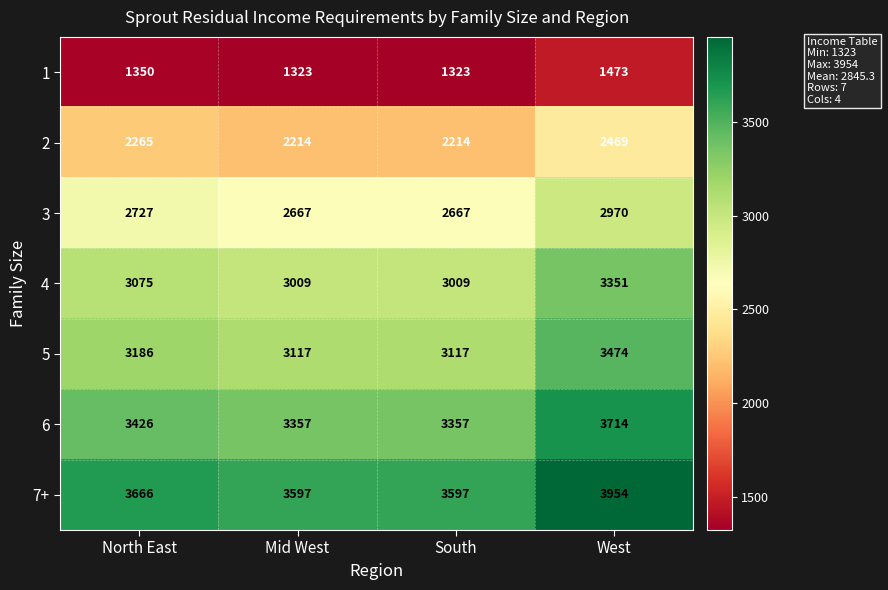

How many data points does each series have?

4